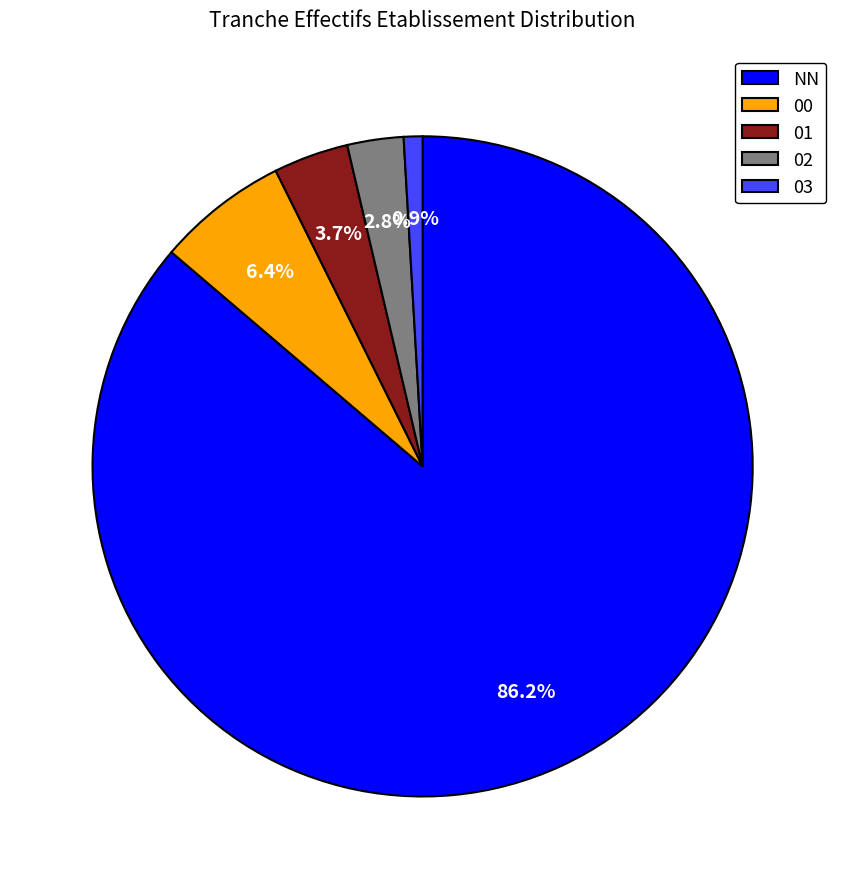

What is the total percentage of 03 and 02?

3.7%